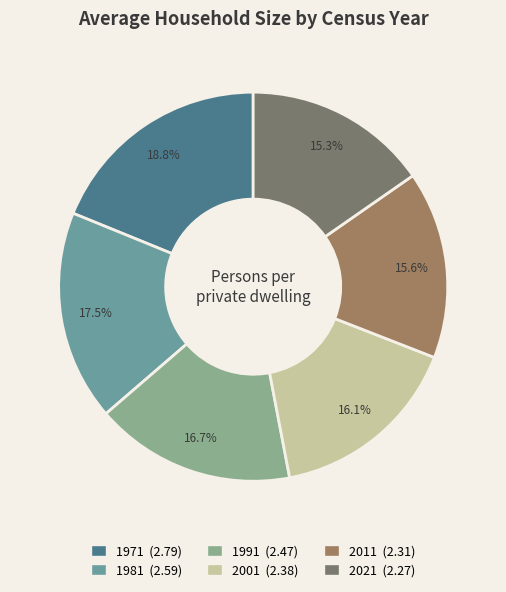

How many slices are in this pie chart?

6